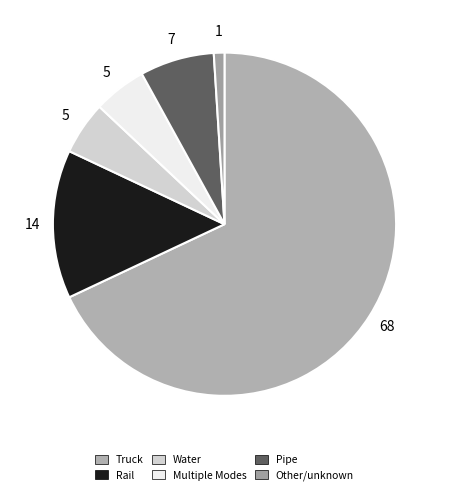

To the nearest percent, what is the difference between the Rail and Pipe slice percentages?

7%